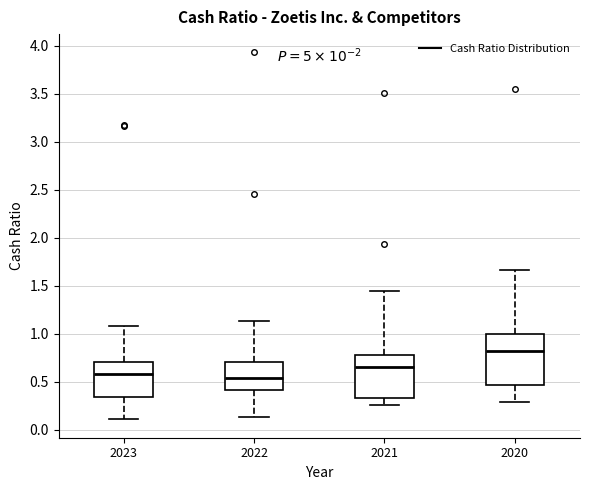

Reading left to right, read every box against the y-axis: the position of its median line, the range the box covers, and the ends of its whiskers. The values are not printed on the chart, so give them approximately, as read against the axis.

2023: median 0.60, box 0.35 to 0.70, whiskers 0.10 to 1.10
2022: median 0.55, box 0.40 to 0.70, whiskers 0.15 to 1.15
2021: median 0.65, box 0.35 to 0.80, whiskers 0.25 to 1.45
2020: median 0.80, box 0.45 to 1.00, whiskers 0.30 to 1.65